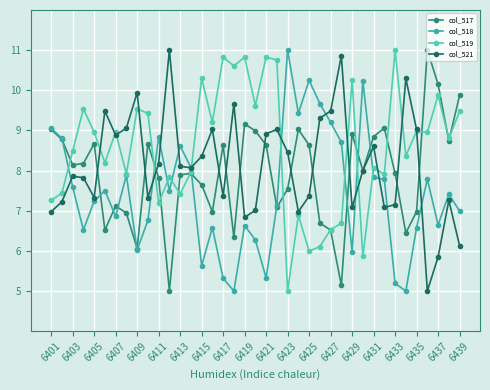

Count the number of categories in the chart.

39